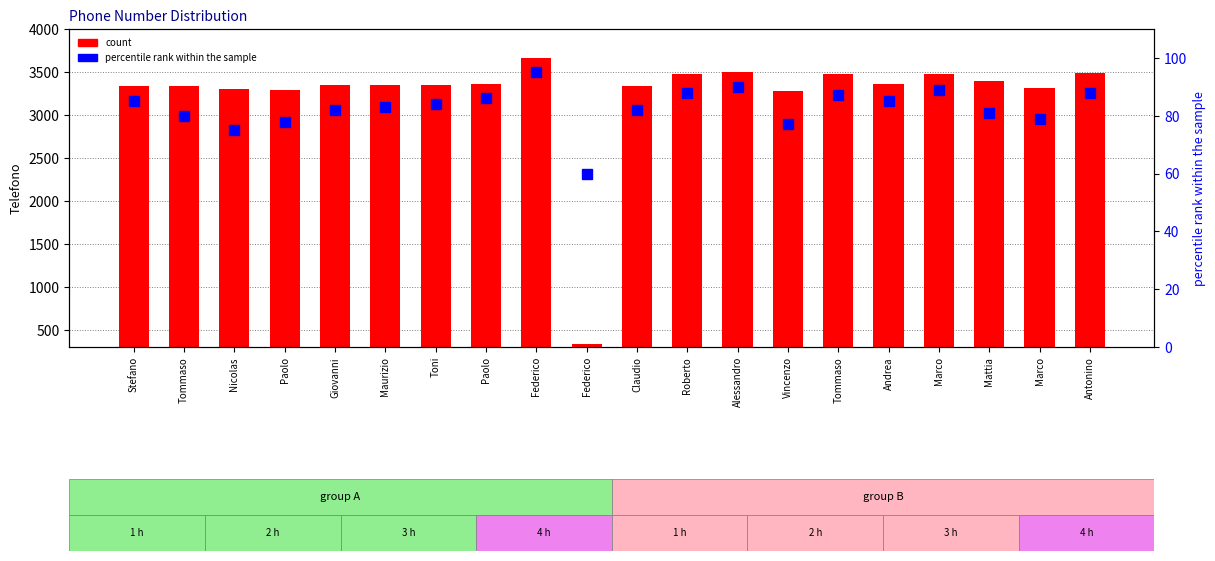

List the series in order of their peak value, highest first.

count, percentile rank within the sample